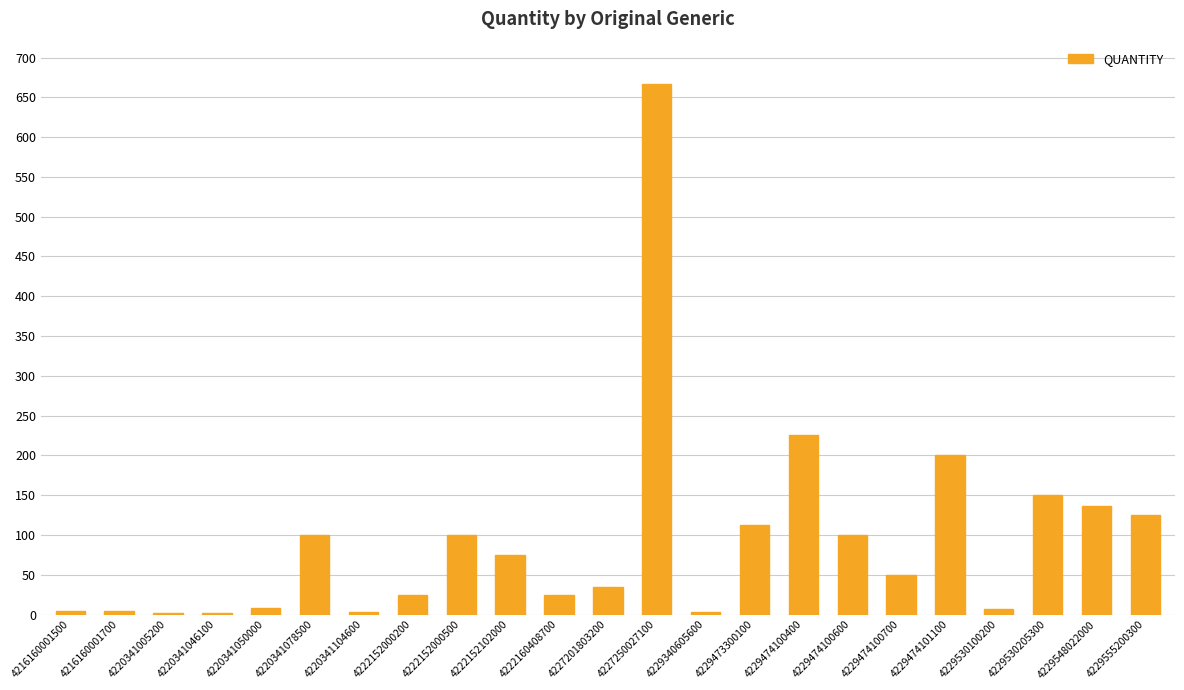

How many series are shown in this chart?

1